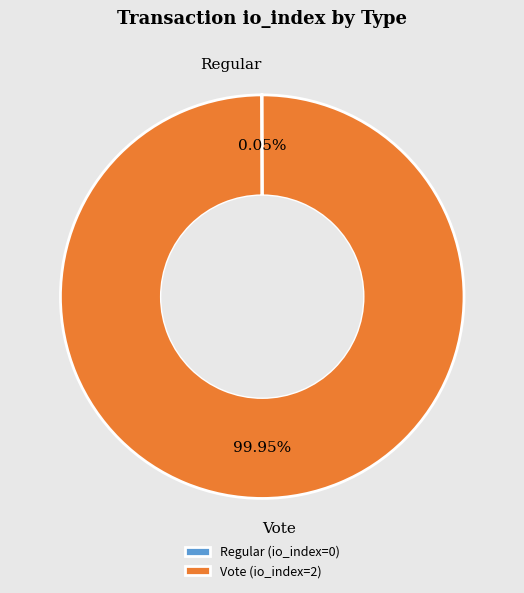

Which slice represents more than half of the pie?

Vote